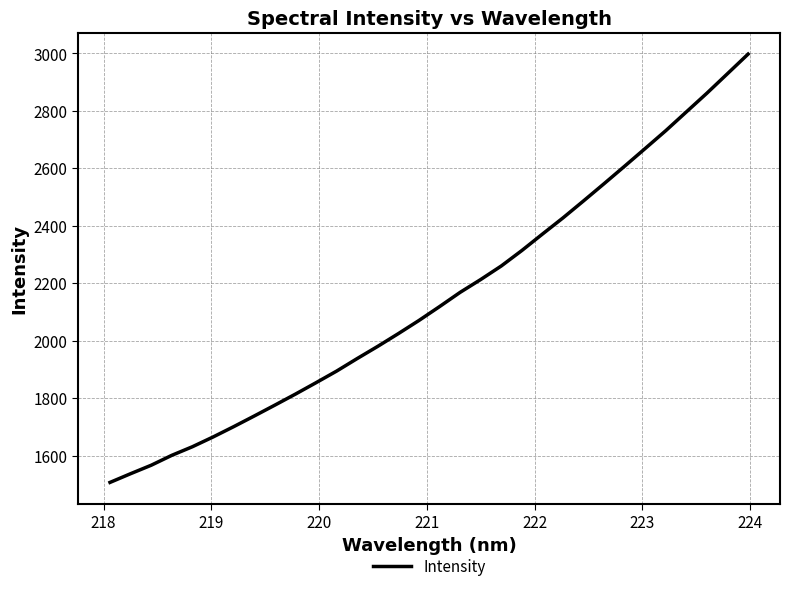

What is the maximum value shown in the chart?

2997.7